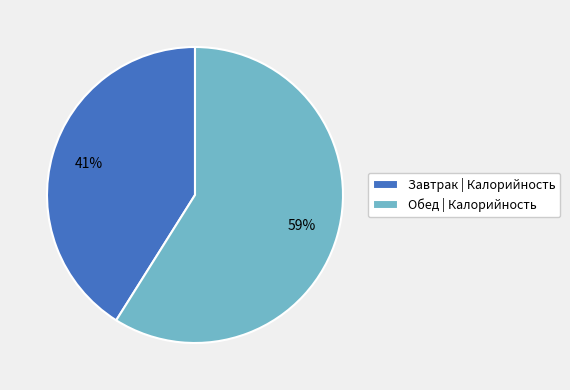

How many slices are in this pie chart?

2